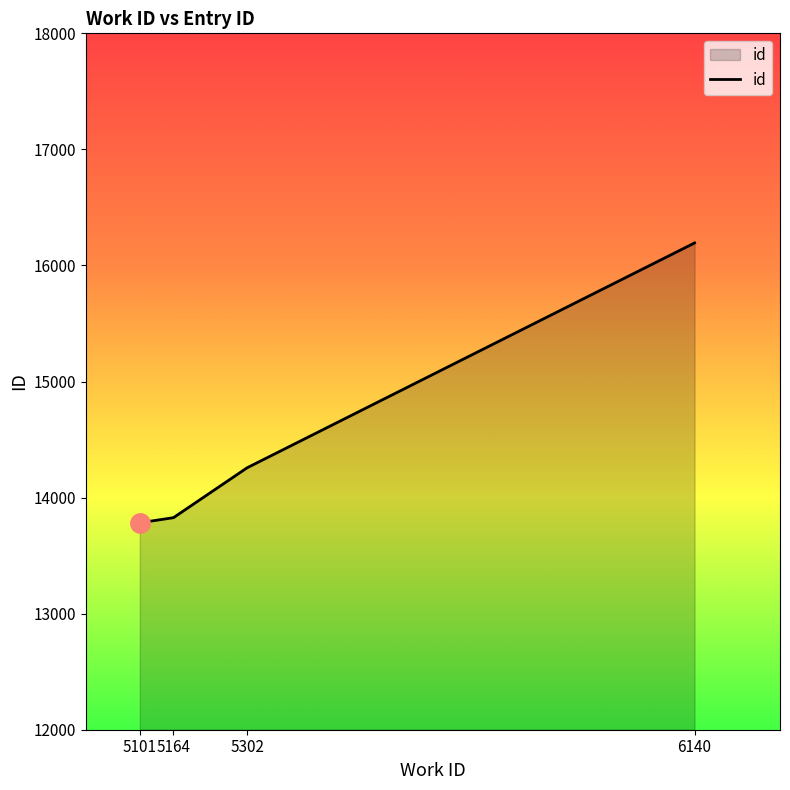

What is the smallest value displayed?

13783